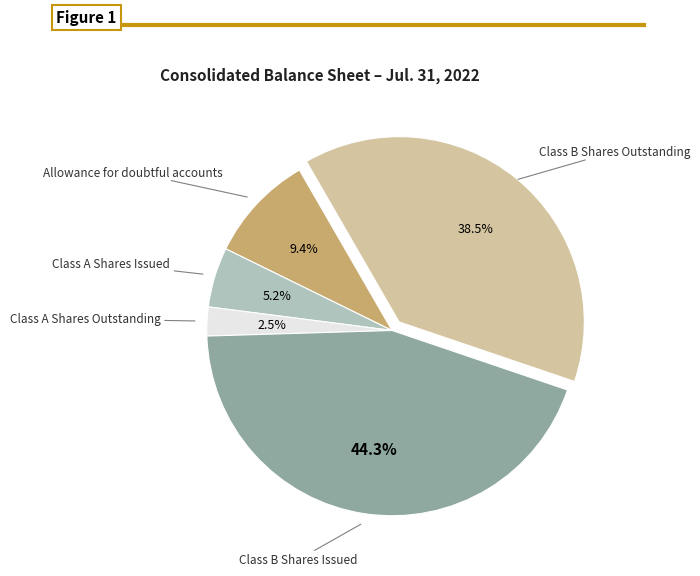

Does any single category account for the majority?

No